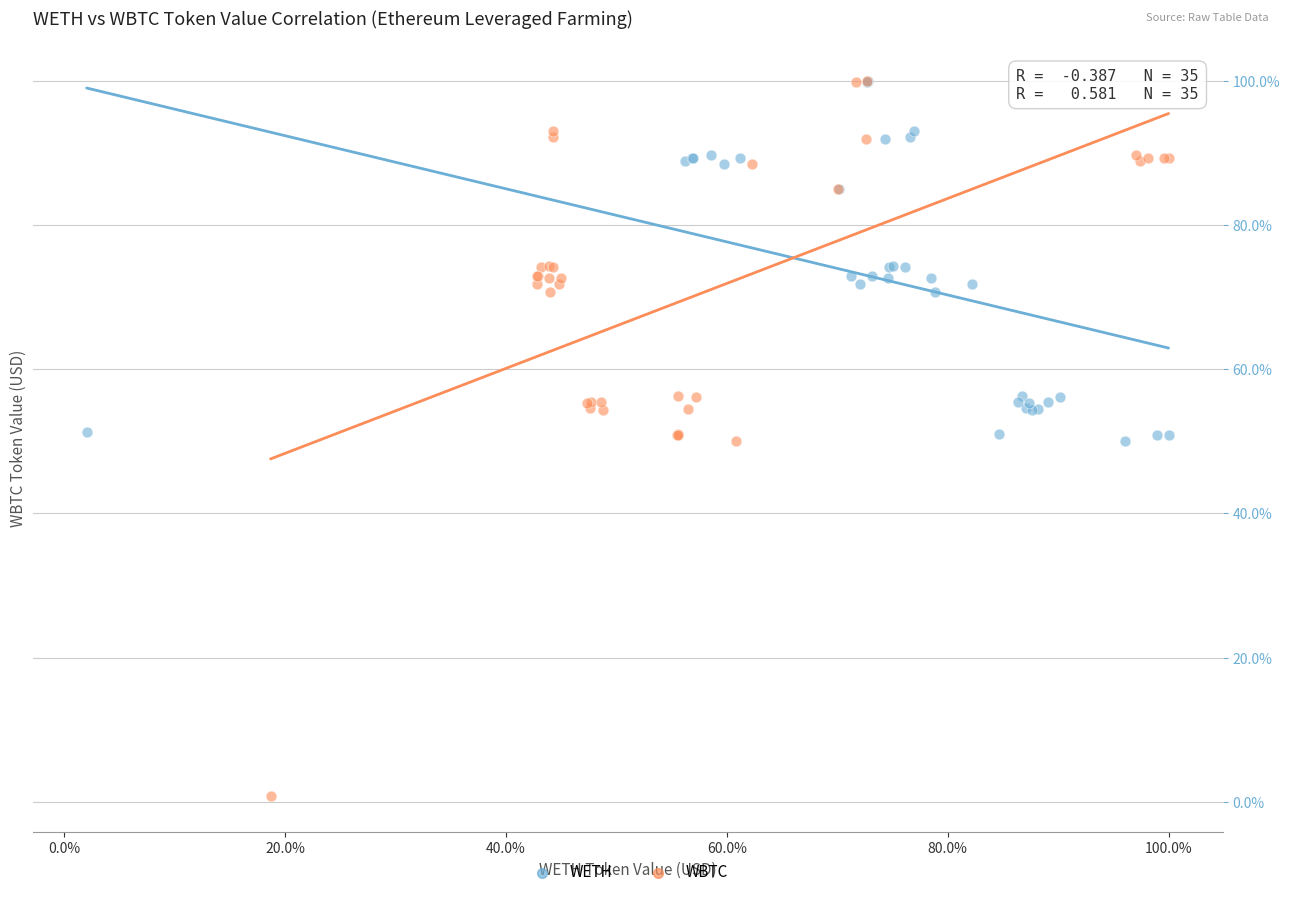

What are all the series names shown in the legend?

WETH, WBTC